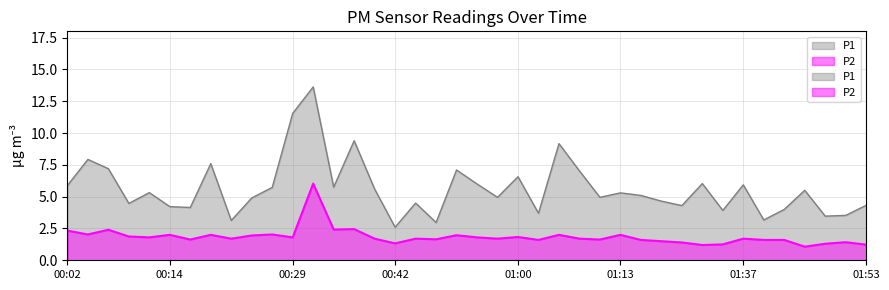

Reading left to right, list all the values displayed in this chart.

P1: 00:02=5.9	00:04=7.9	00:07=7.2	00:09=4.5	00:12=5.3	00:14=4.2	00:17=4.2	00:19=7.6	00:21=3.1	00:24=4.9	00:27=5.7	00:29=11.6	00:32=13.6	00:35=5.8	00:37=9.4	00:39=5.6	00:42=2.6	00:44=4.5	00:47=3.0	00:52=7.1	00:55=6.0	00:57=5.0	01:00=6.6	01:02=3.7	01:05=9.2	01:08=7.0	01:10=5.0	01:13=5.3	01:18=5.1	01:21=4.7	01:29=4.3	01:32=6.0	01:34=3.9	01:37=5.9	01:40=3.2	01:42=4.0	01:45=5.5	01:48=3.5	01:50=3.5	01:53=4.3
P2: 00:02=2.3	00:04=2.0	00:07=2.4	00:09=1.9	00:12=1.8	00:14=2.0	00:17=1.6	00:19=2.0	00:21=1.7	00:24=1.9	00:27=2.0	00:29=1.8	00:32=6.0	00:35=2.4	00:37=2.5	00:39=1.7	00:42=1.3	00:44=1.7	00:47=1.6	00:52=2.0	00:55=1.8	00:57=1.7	01:00=1.8	01:02=1.6	01:05=2.0	01:08=1.7	01:10=1.6	01:13=2.0	01:18=1.6	01:21=1.5	01:29=1.4	01:32=1.2	01:34=1.2	01:37=1.7	01:40=1.6	01:42=1.6	01:45=1.1	01:48=1.3	01:50=1.4	01:53=1.2